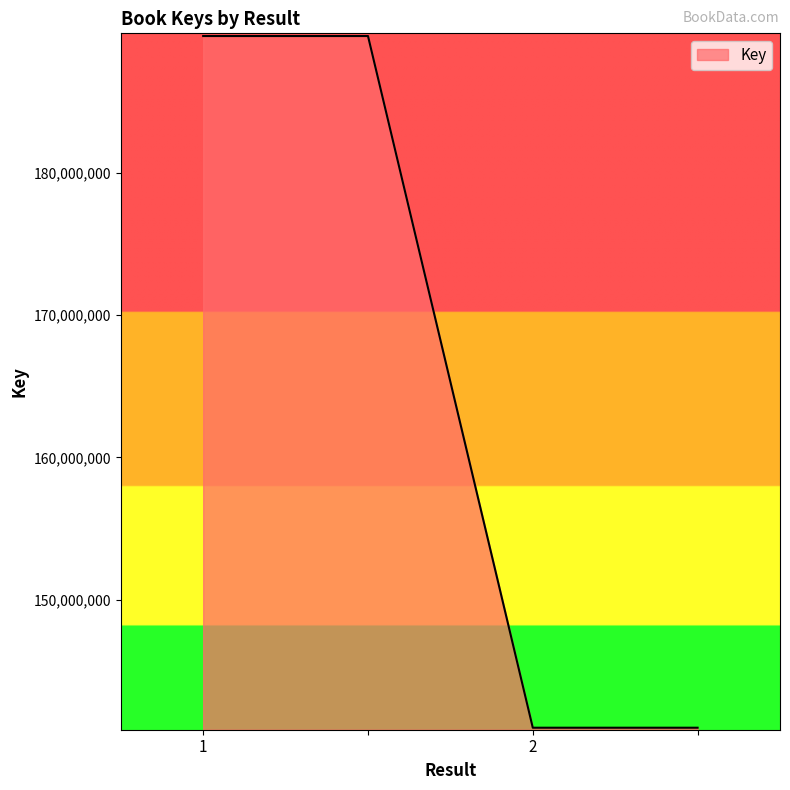

What is the difference between the maximum and minimum values?

48573604